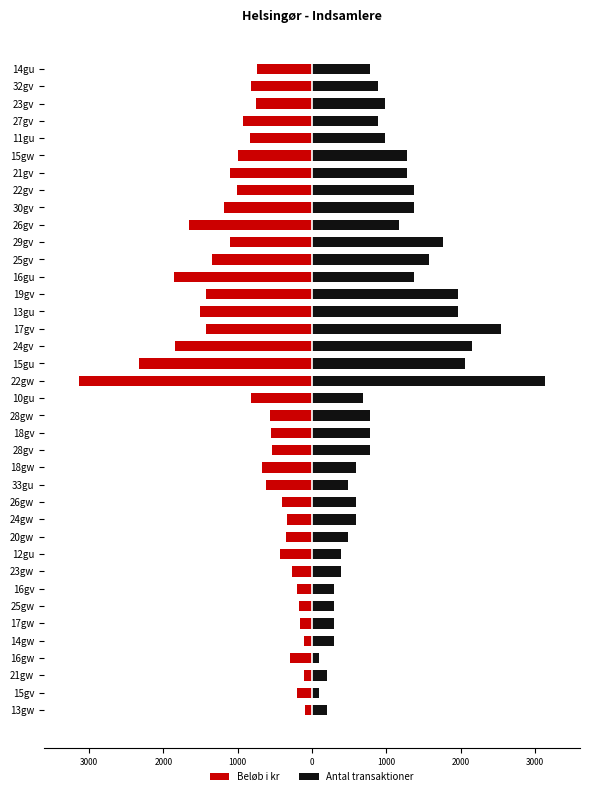

What is the maximum value shown in the chart?

3135.0